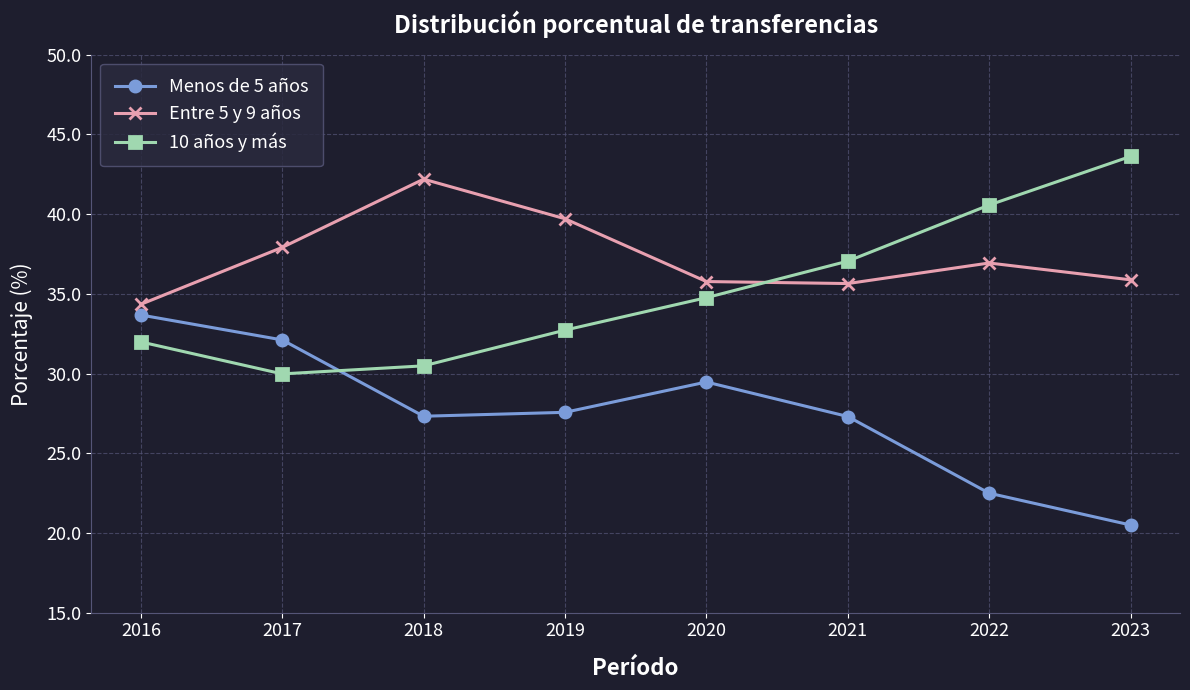

After their last crossing, which series has the higher values: 10 años y más or Entre 5 y 9 años?

10 años y más